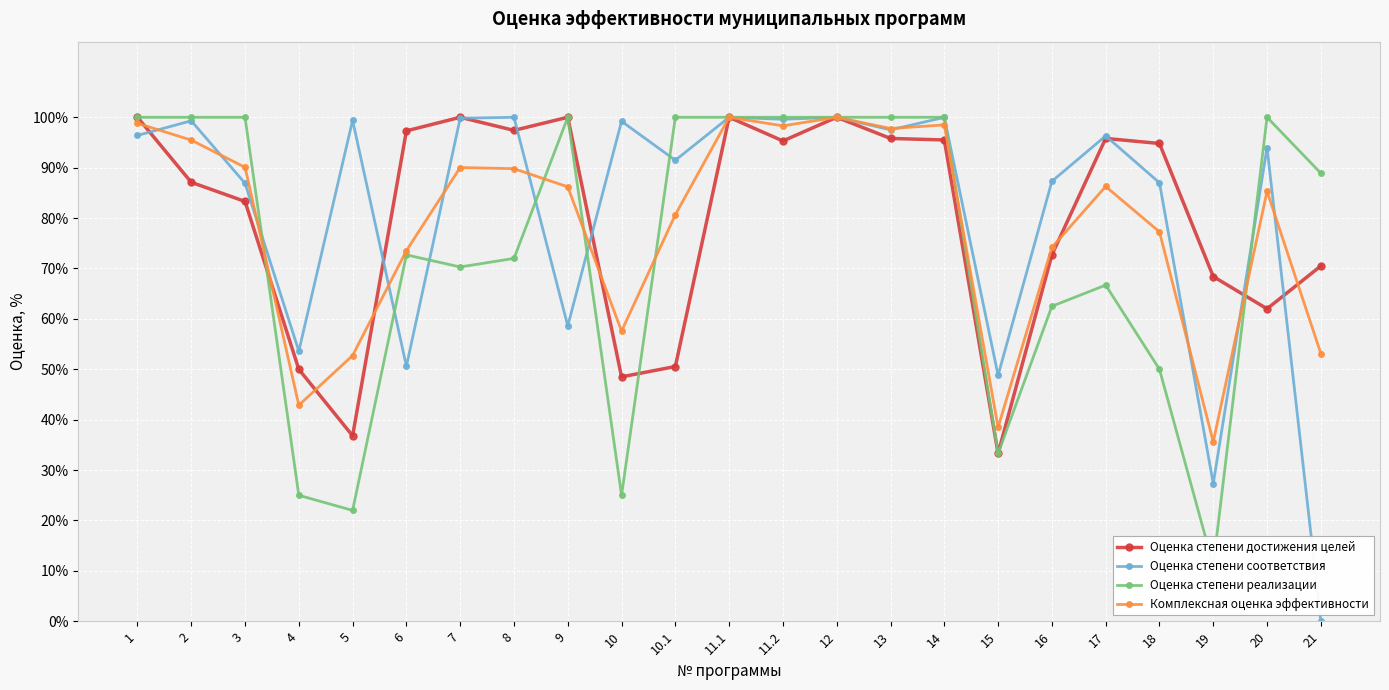

How many data points in Оценка степени реализации are less than 88?

11